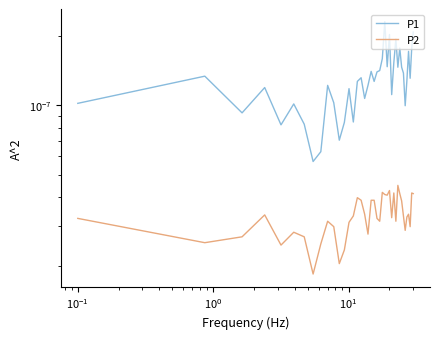

How many lines are shown in the chart?

2